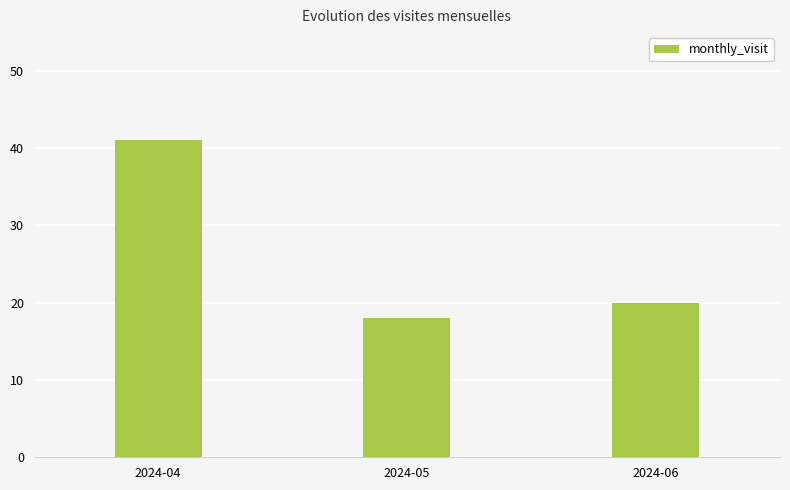

True or false: the data shows 14 at 2024-06.

False